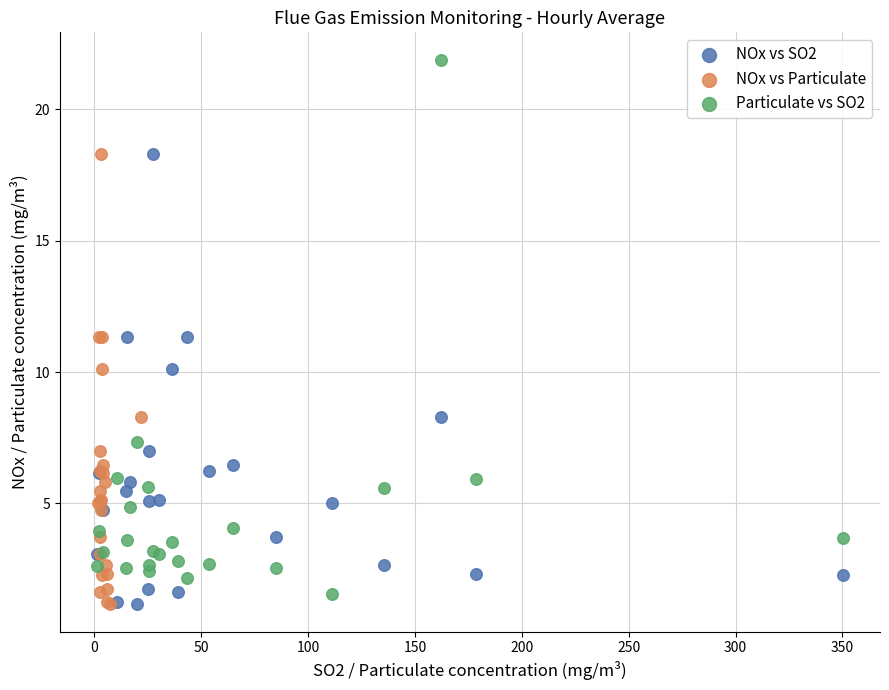

Which series contains the highest Y value?

Particulate vs SO2